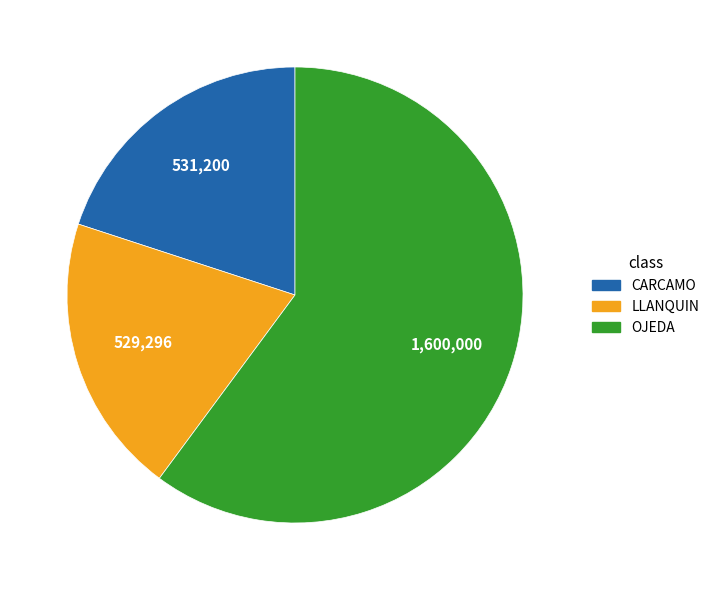

Is it true that LLANQUIN is 20% of the pie?

True